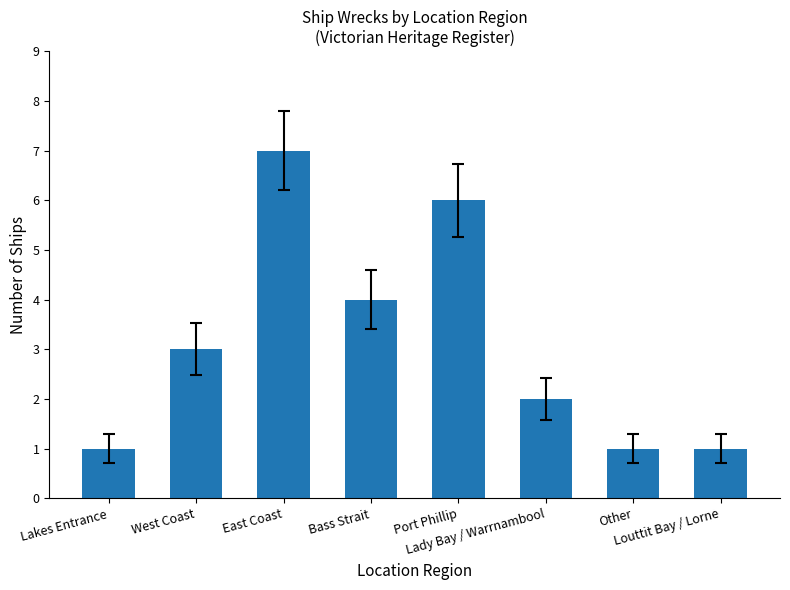

What is the greatest value displayed?

7